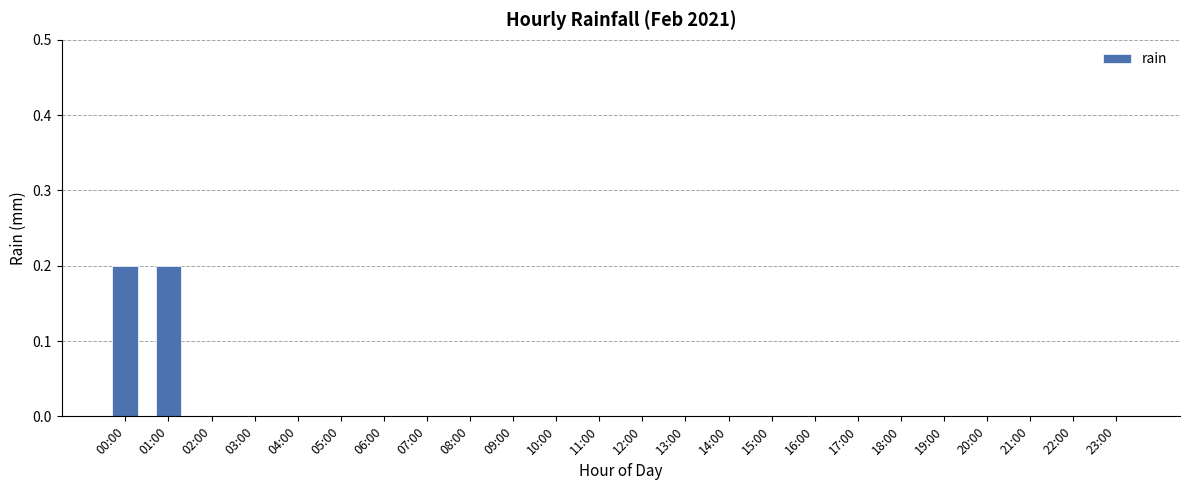

Is it true that the value at 13:00 is -0.1?

False